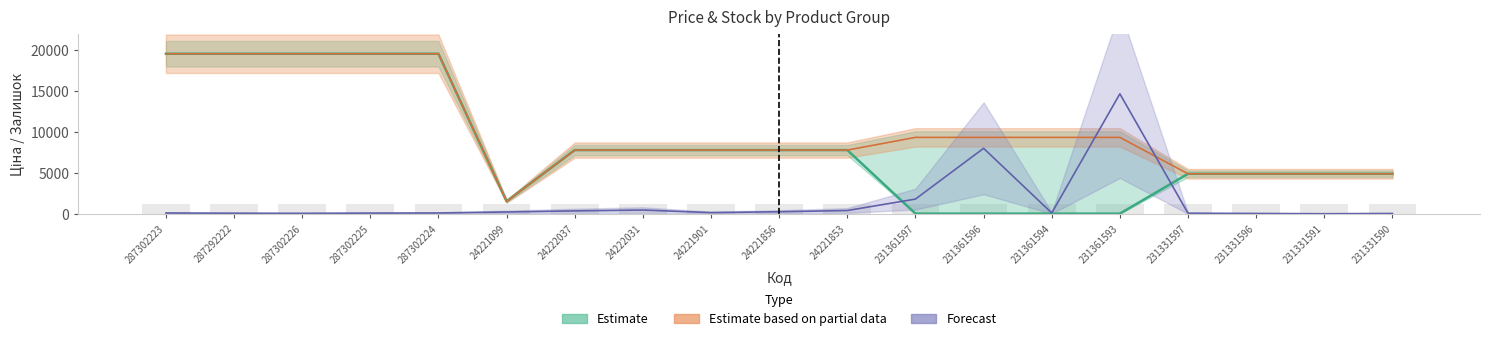

The Залишок series shows 45.1 at 231331591. True or false?

False